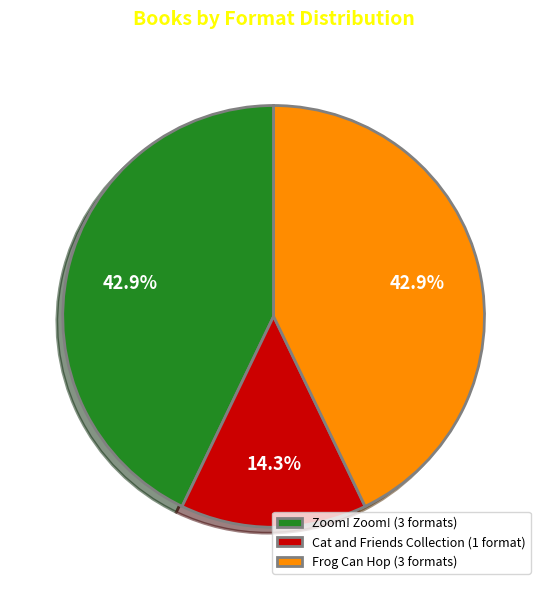

What is the ratio of the value at Cat and Friends Collection (1 format) to the value at Frog Can Hop (3 formats)?

0.3